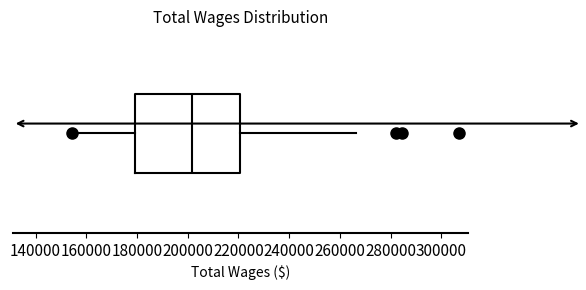

Transcribe this box plot: give where the median line is, the range the box spans, and where the two whiskers end, as read against the x-axis. The values are not printed on the chart, so give them approximately, as read against the axis.

median 202000, box 180000 to 220000, whiskers 154000 to 266000